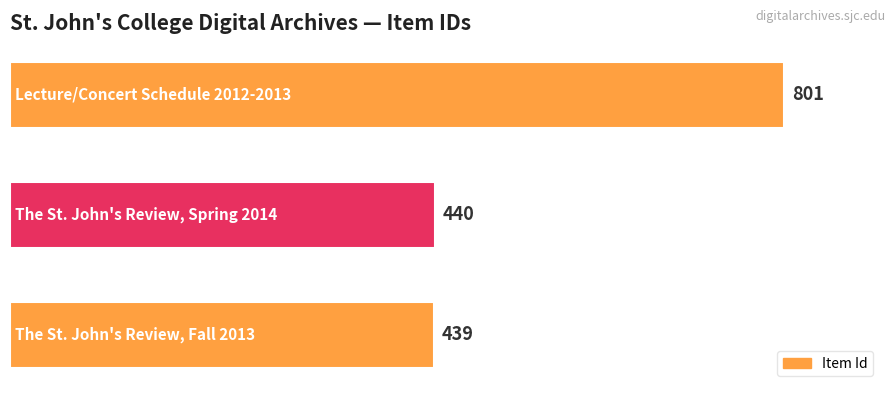

What is the average value?

560